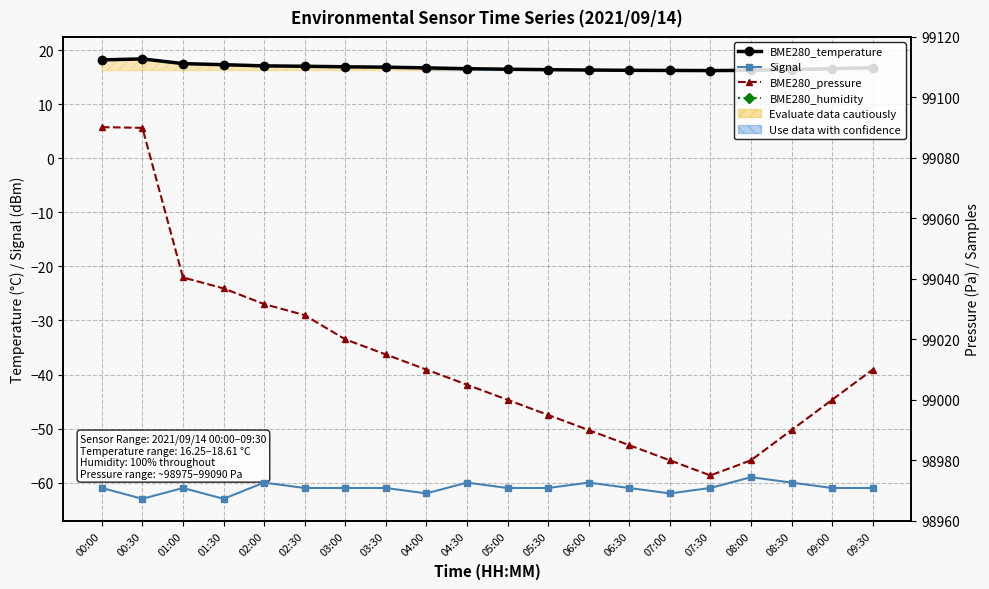

What is the label of the 17th point from the left?

08:00